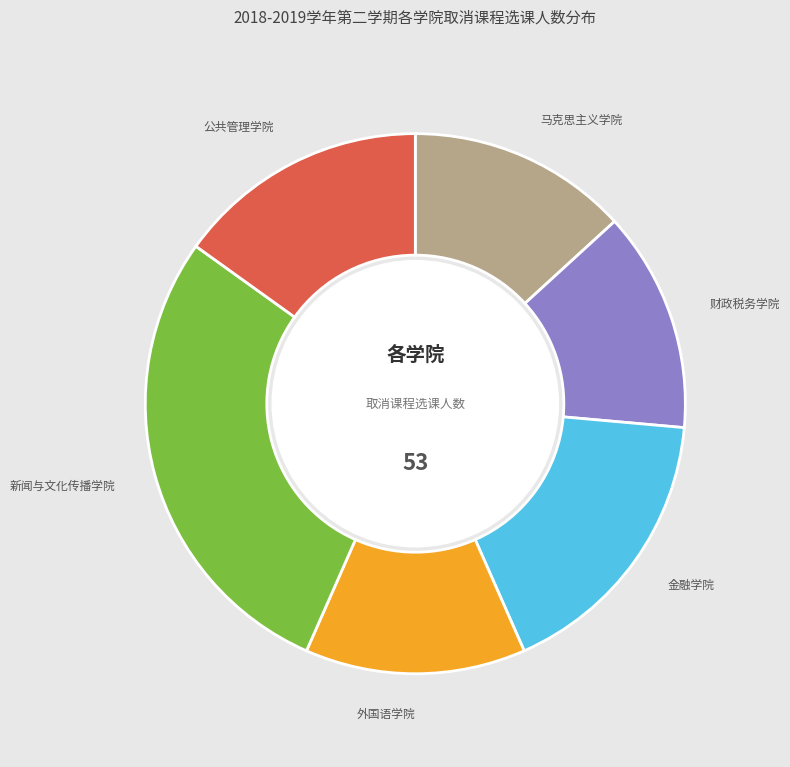

Is there a majority slice in this chart?

No